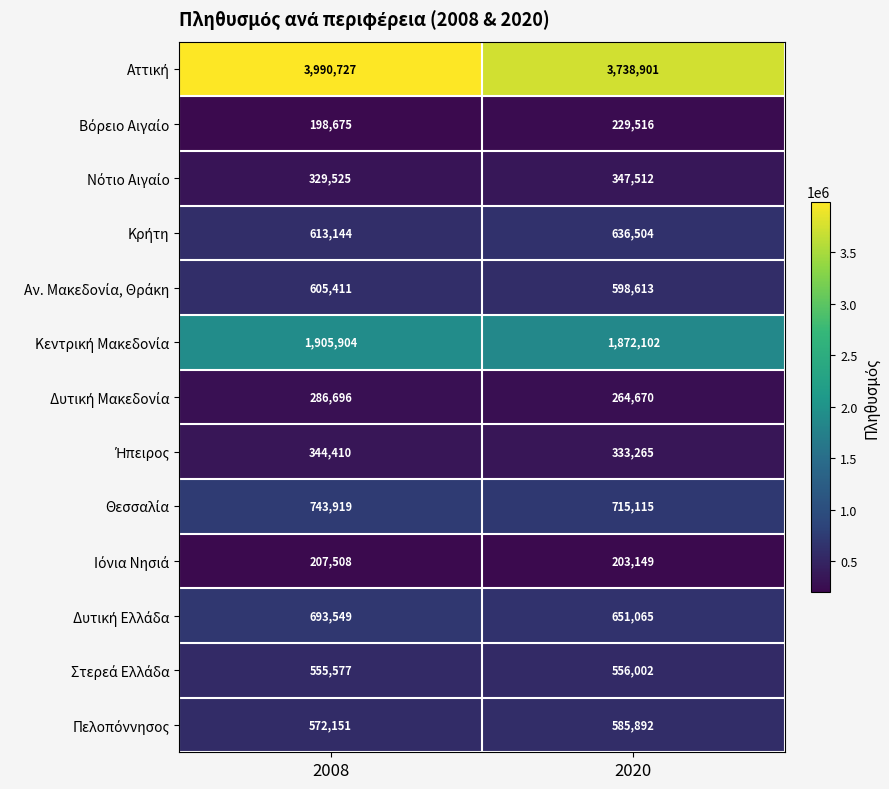

What is the difference between the highest and lowest values at 2020?

3535752